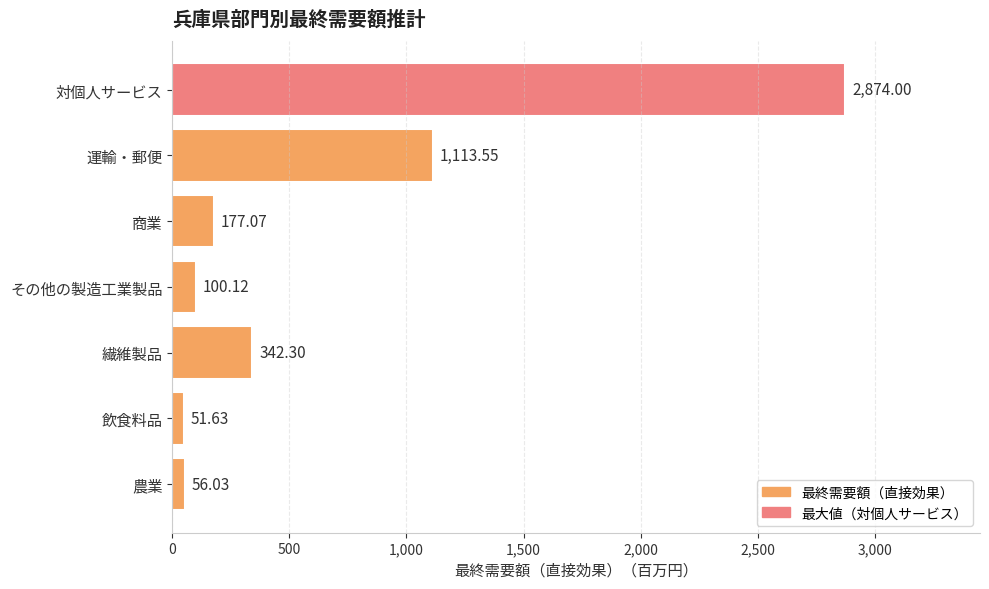

What is the maximum value shown in the chart?

2874.0